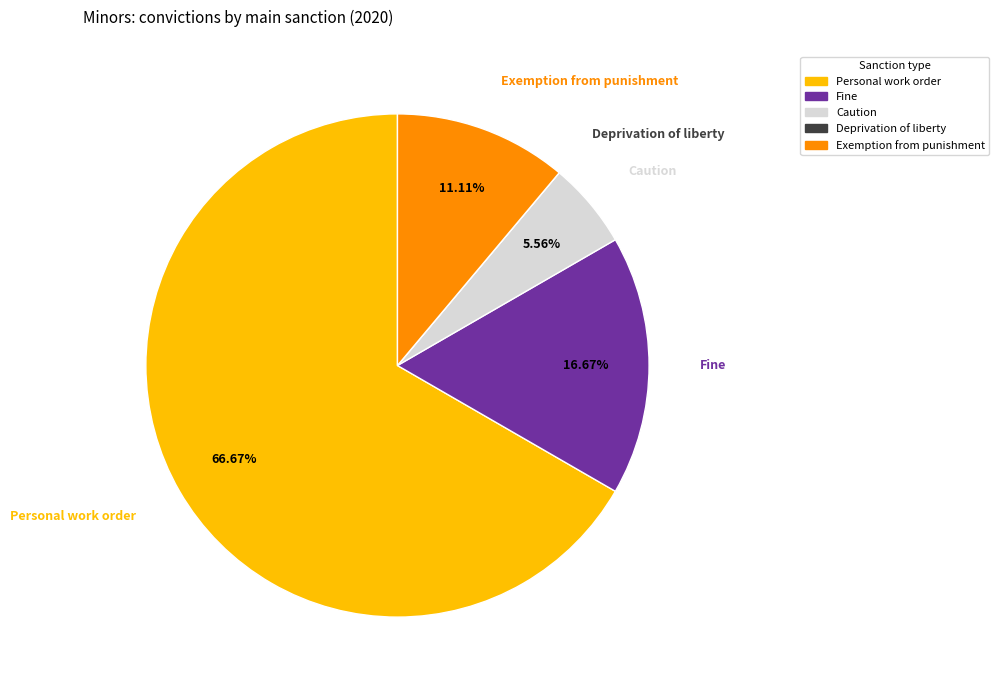

Which slice is the largest?

Personal work order